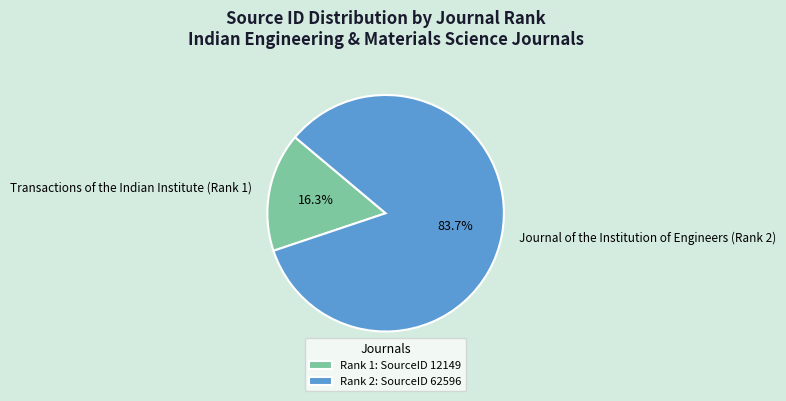

Which has a higher value, Transactions of the Indian Institute (Rank 1) or Journal of the Institution of Engineers (Rank 2)?

Journal of the Institution of Engineers (Rank 2)